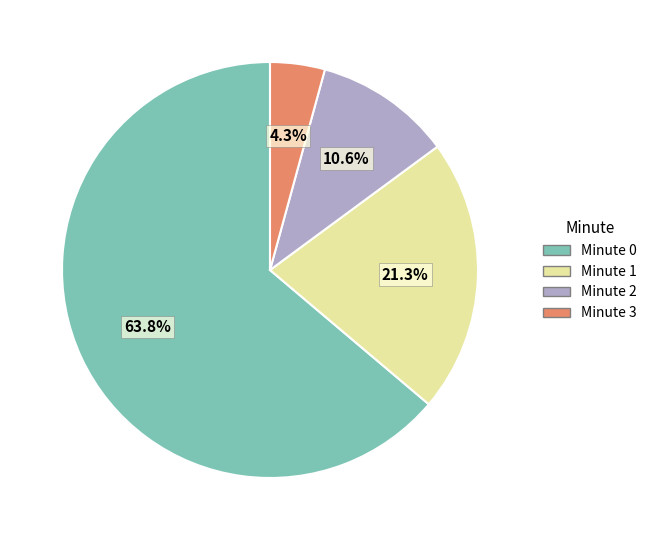

How many segments does this pie chart have?

4